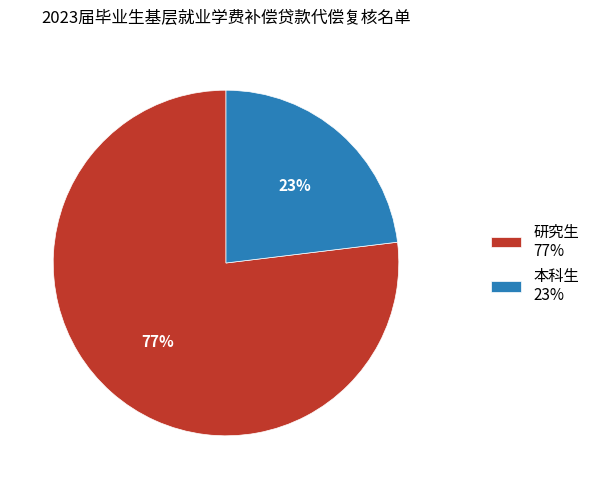

Is the sum of 本科生 23% and 研究生 77% greater than half?

Yes